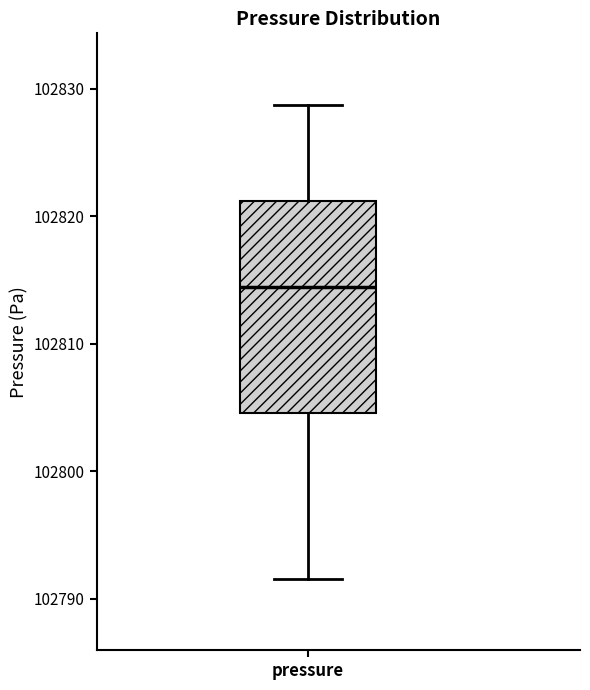

Transcribe this box plot: give where the median line is, the range the box spans, and where the two whiskers end, as read against the y-axis. The values are not printed on the chart, so give them approximately, as read against the axis.

median 102814, box 102805 to 102821, whiskers 102792 to 102829